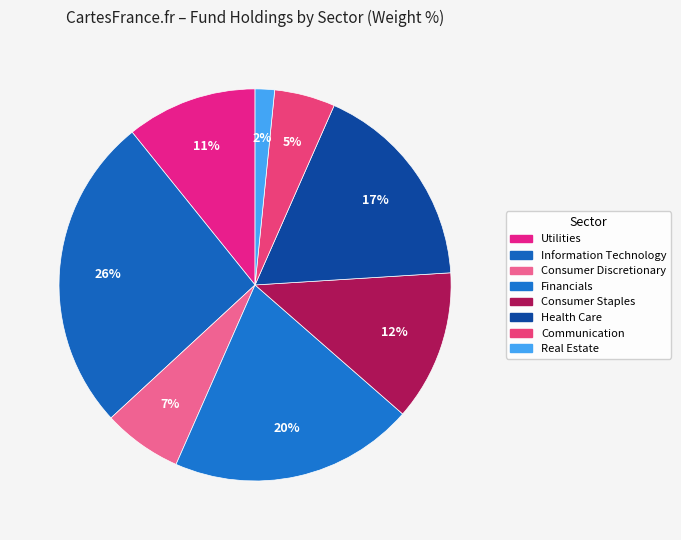

How many segments does this pie chart have?

8